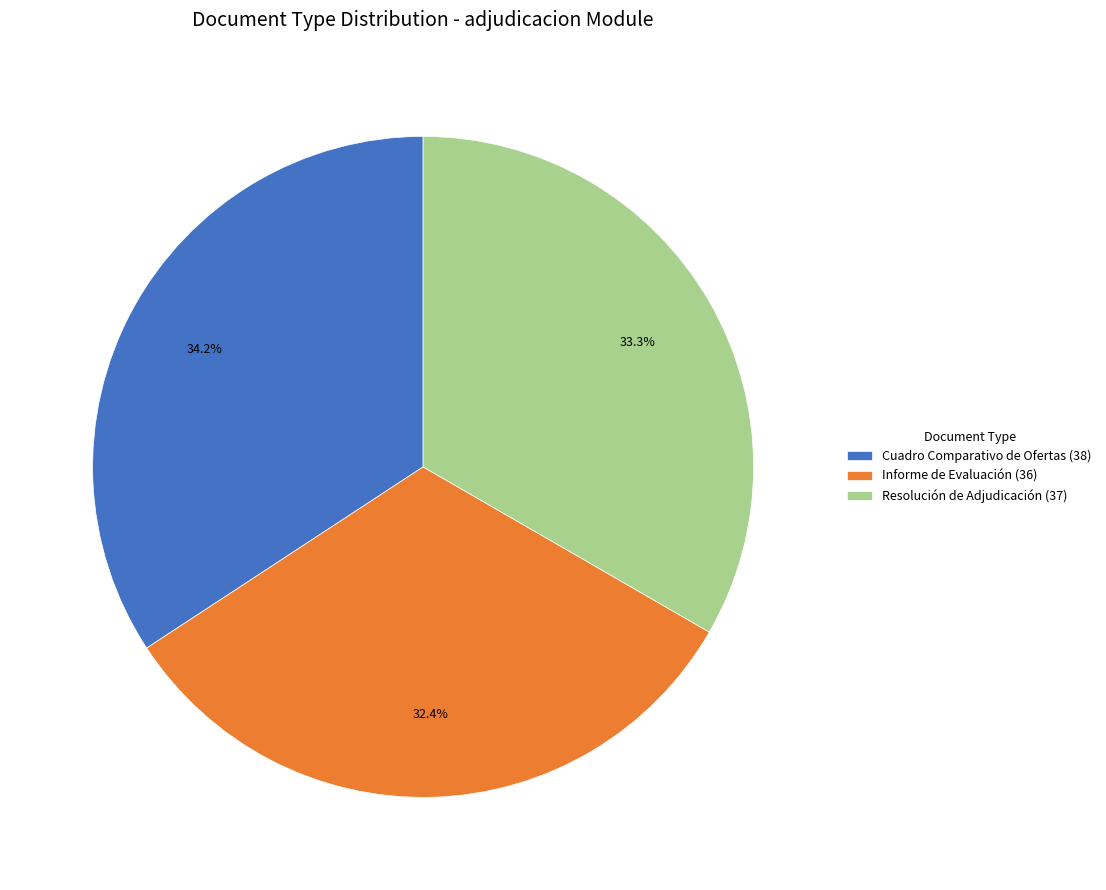

What is the largest slice in the pie chart?

Cuadro Comparativo de Ofertas